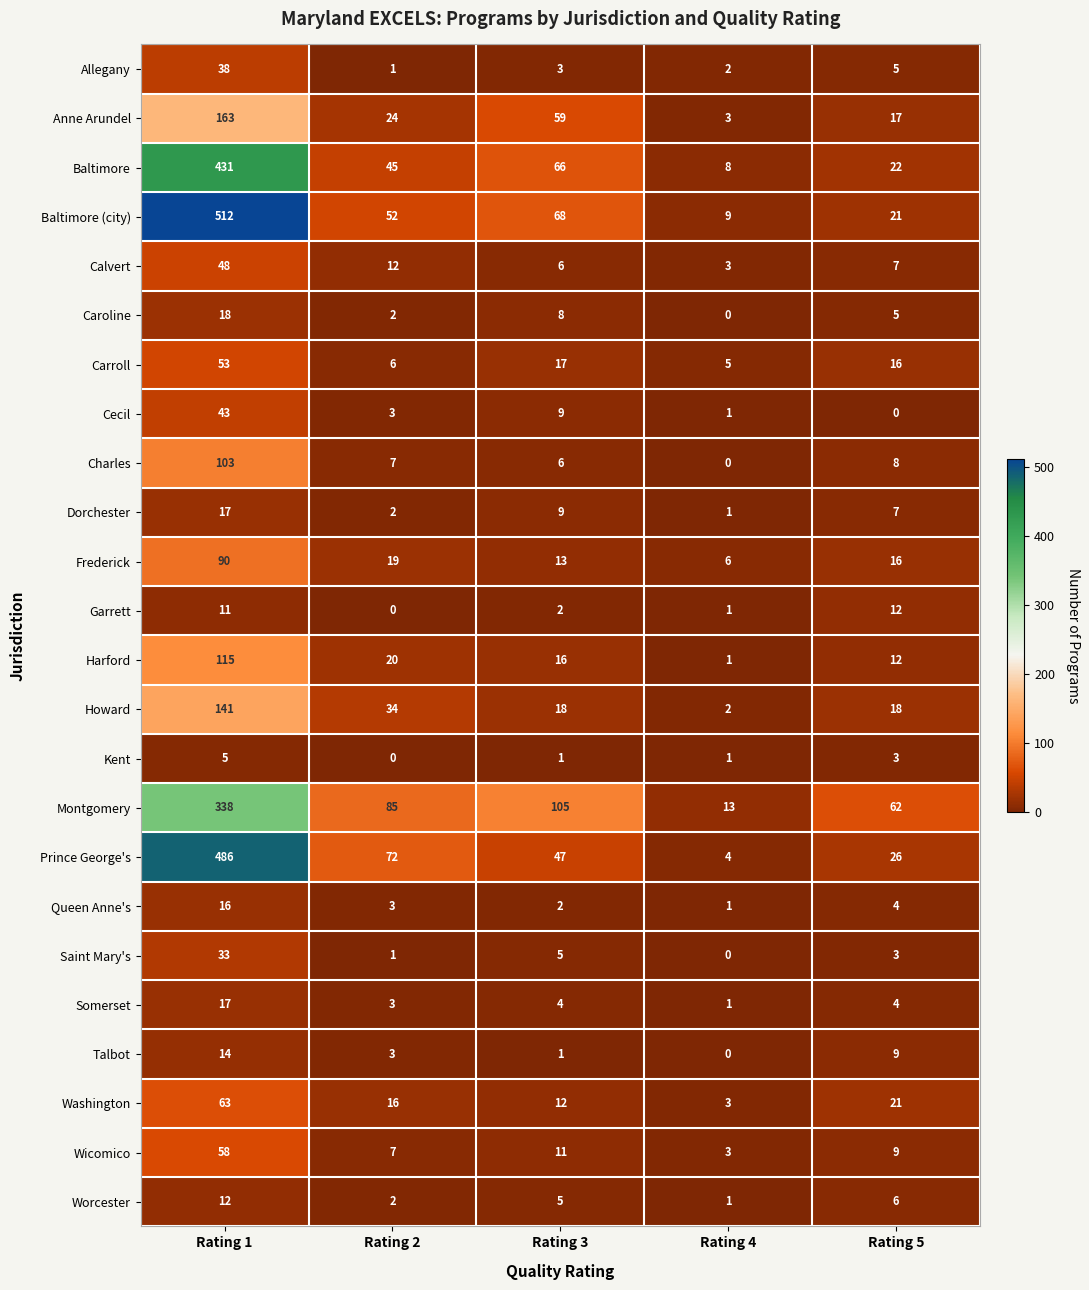

What is the sum of all Carroll values?

97